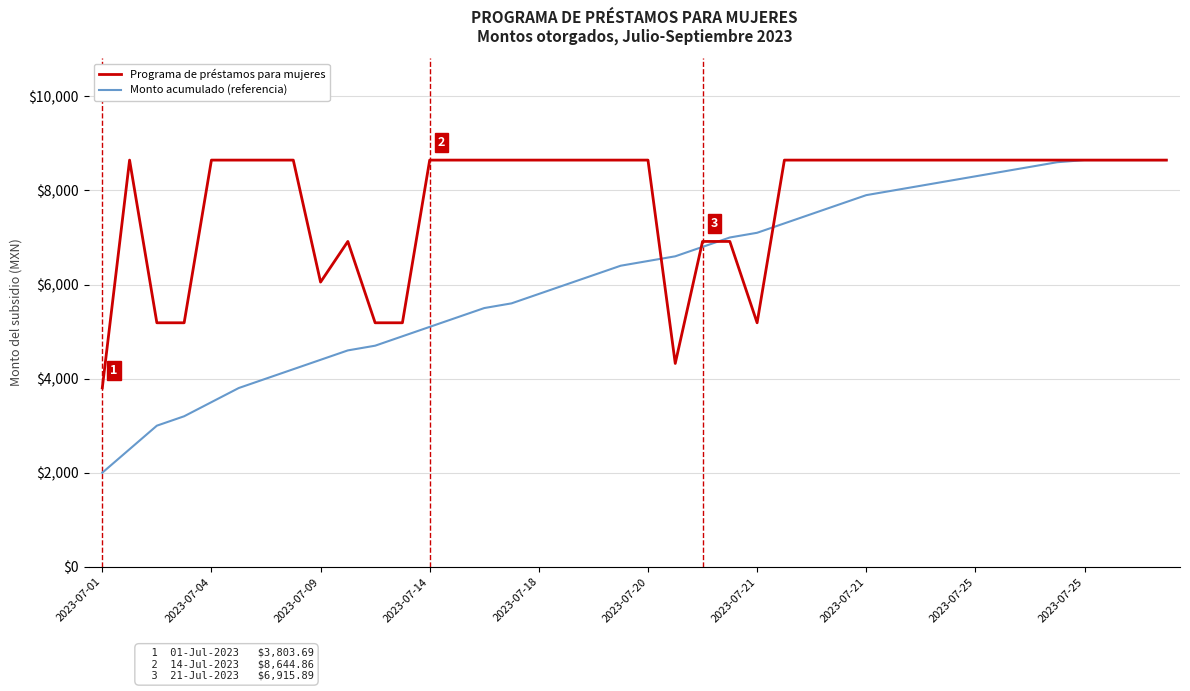

Which series has the widest spread of values?

Monto acumulado (referencia)